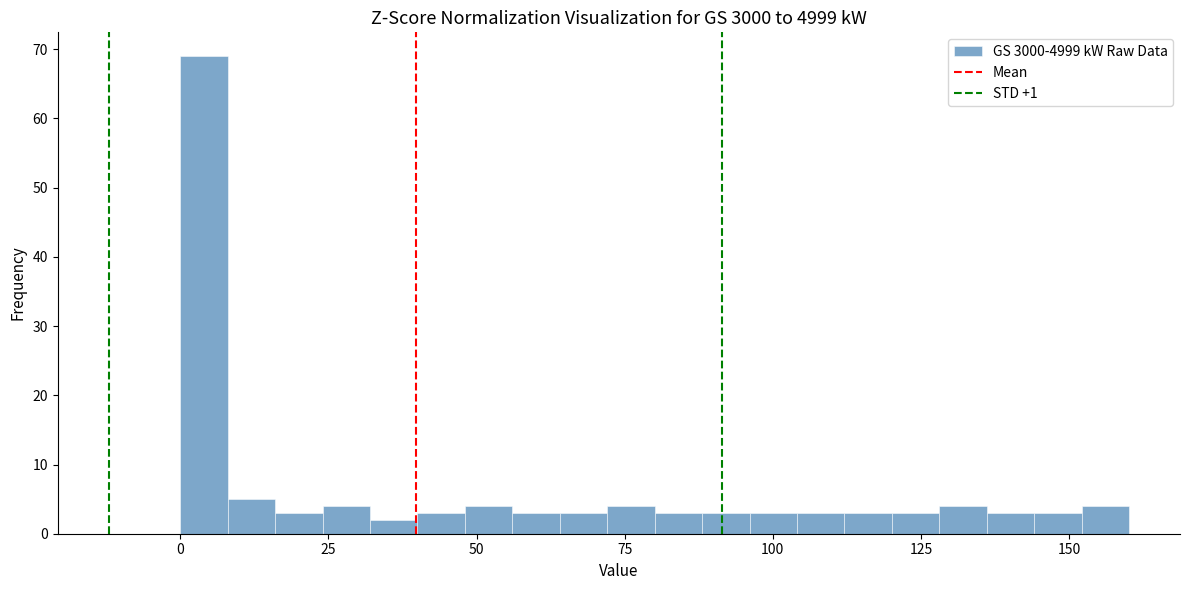

Read against the x-axis, roughly where is the centre of the tallest bar?

5